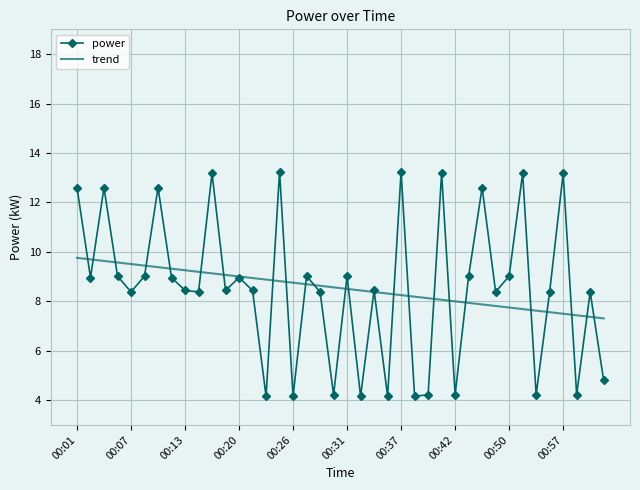

What are all the series names shown in the legend?

power, trend